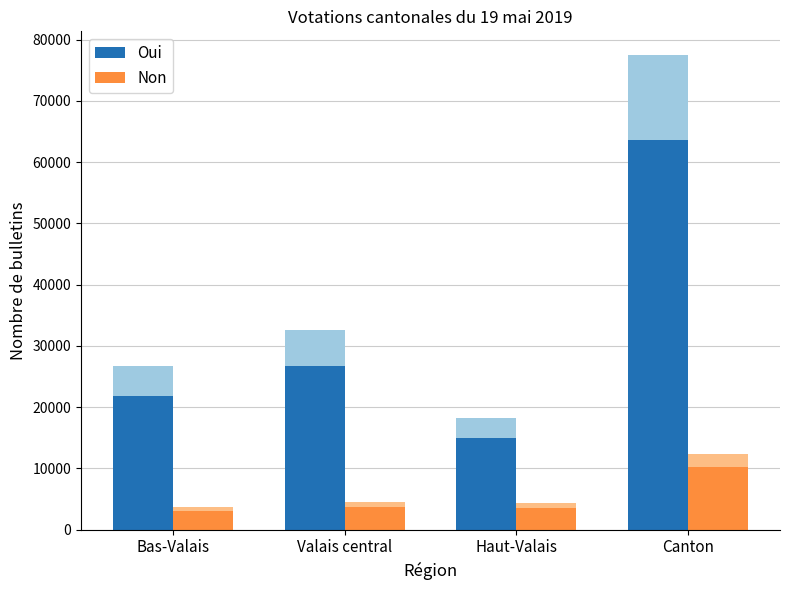

What is the average value of the Non series?

5084.0